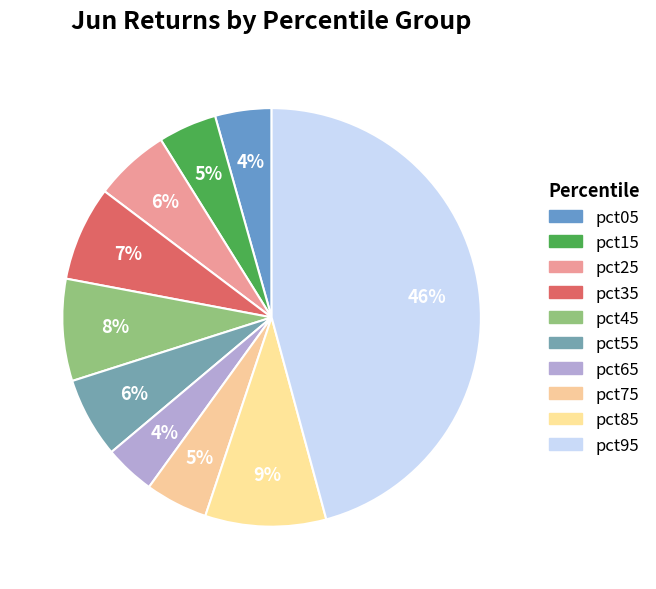

How many segments does this pie chart have?

10